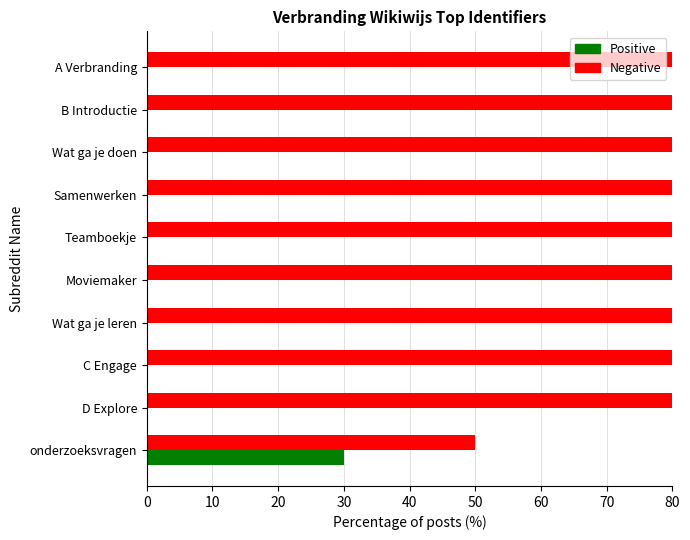

Which series changed the most between Moviemaker and Wat ga je leren?

Negative